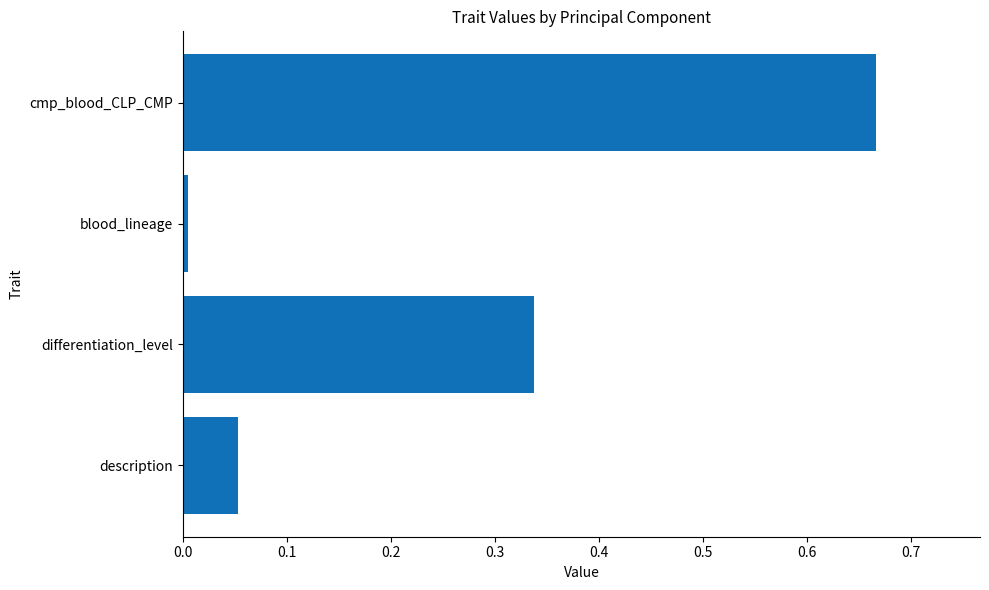

List the labels in order of value, smallest first.

blood_lineage, description, differentiation_level, cmp_blood_CLP_CMP